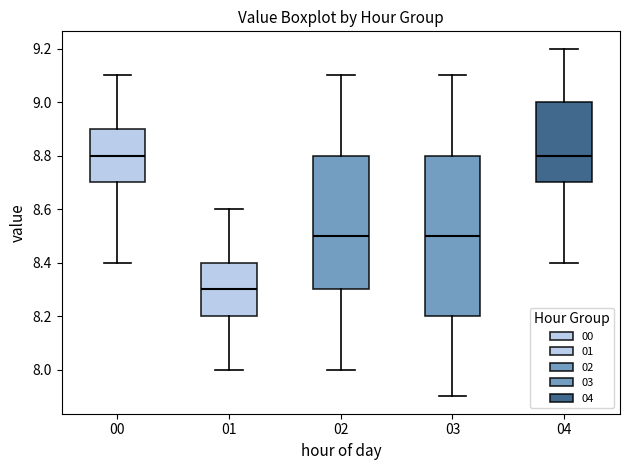

Reading left to right, transcribe this box plot: for each box, give where its median line is, the range the box spans, and where its two whiskers end, as read against the y-axis. The values are not printed on the chart, so give them approximately, as read against the axis.

00: median 8.8, box 8.7 to 8.9, whiskers 8.4 to 9.1
01: median 8.3, box 8.2 to 8.4, whiskers 8.0 to 8.6
02: median 8.5, box 8.3 to 8.8, whiskers 8.0 to 9.1
03: median 8.5, box 8.2 to 8.8, whiskers 7.9 to 9.1
04: median 8.8, box 8.7 to 9.0, whiskers 8.4 to 9.2